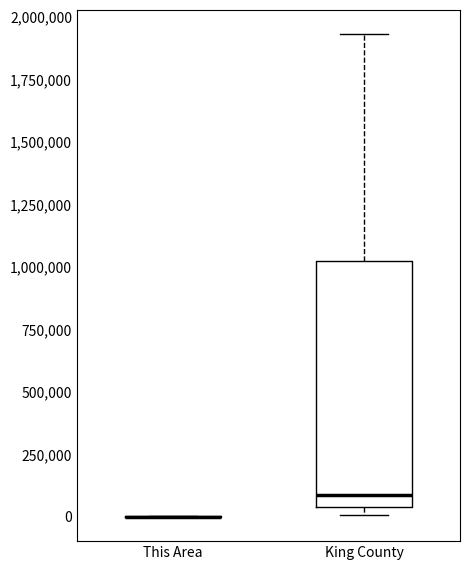

Reading left to right, read every box against the y-axis: the position of its median line, the range the box covers, and the ends of its whiskers. The values are not printed on the chart, so give them approximately, as read against the axis.

This Area: box collapsed to a line at 0, whiskers 0 to 0
King County: median 100000, box 50000 to 1000000, whiskers 0 to 1950000